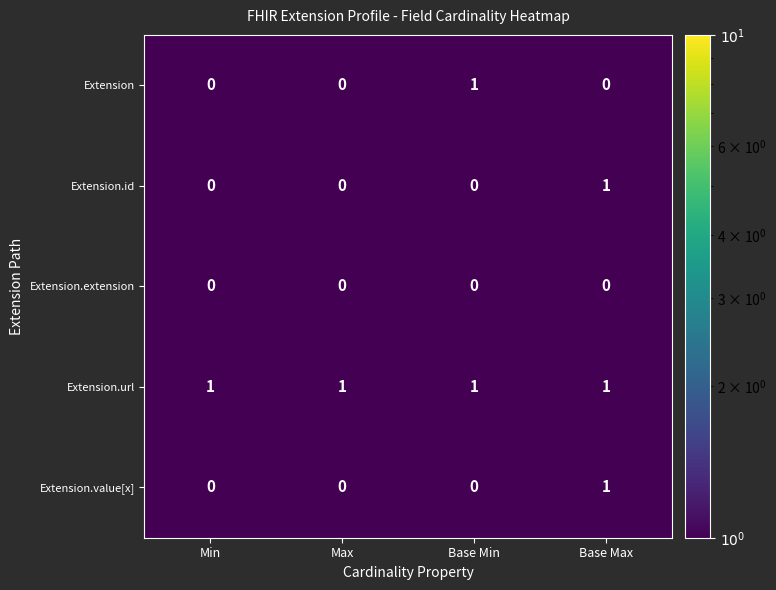

Reading left to right, extract all data points from this chart.

Extension: 0	0	1	0
Extension.id: 0	0	0	1
Extension.extension: 0	0	0	0
Extension.url: 1	1	1	1
Extension.value[x]: 0	0	0	1